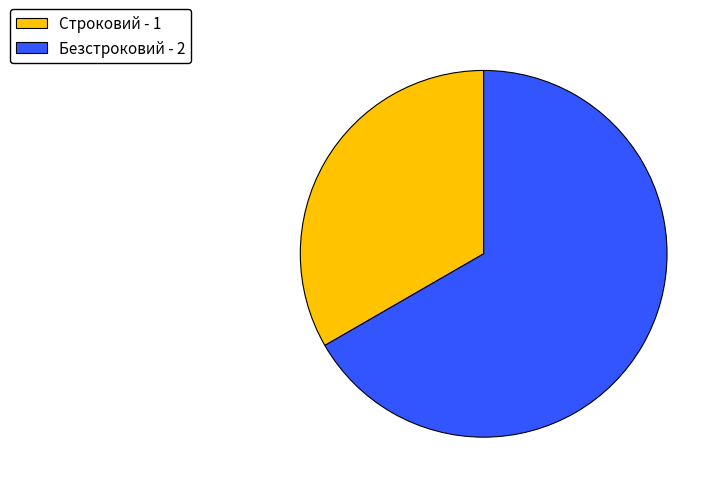

Approximately how many times larger is the value at Строковий compared to Безстроковий?

0.5